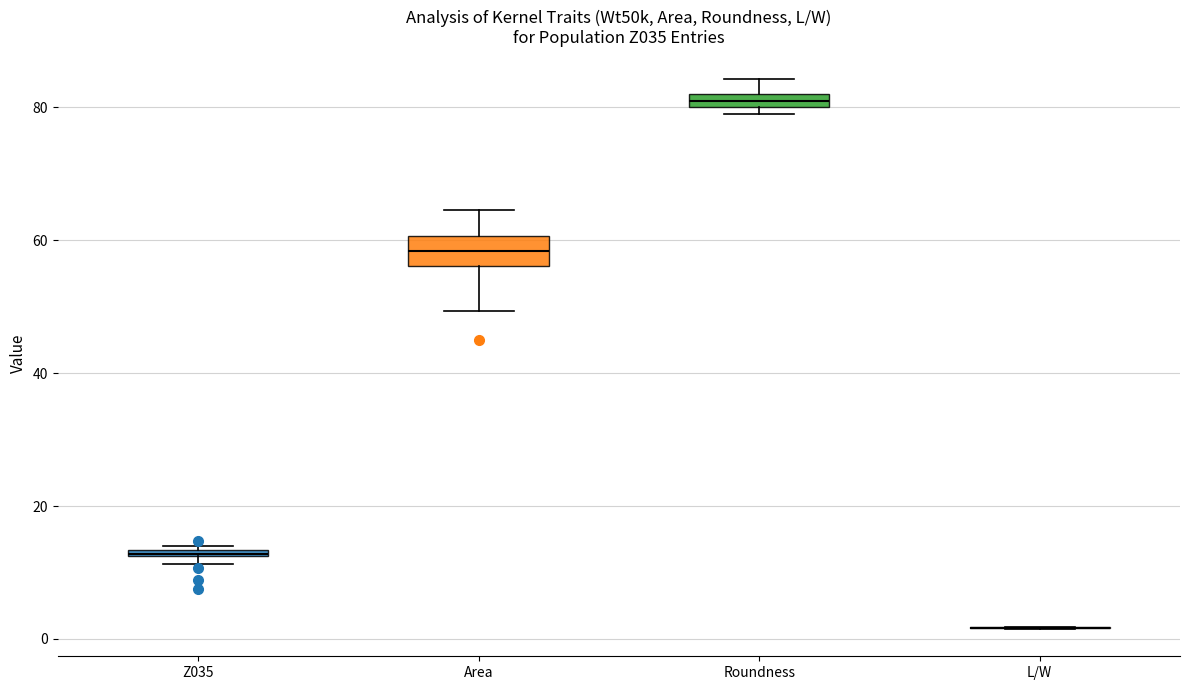

Which box is the tallest, from its lower edge to its upper edge?

Area